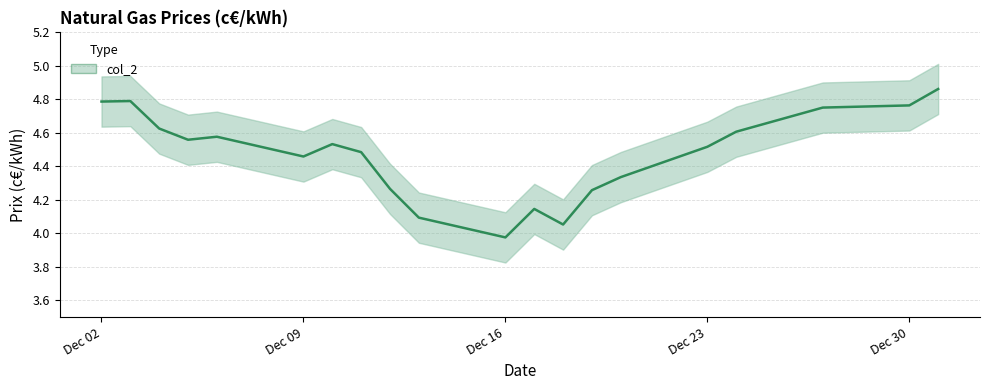

Where is the data nearest to the value 4?

Dec 16